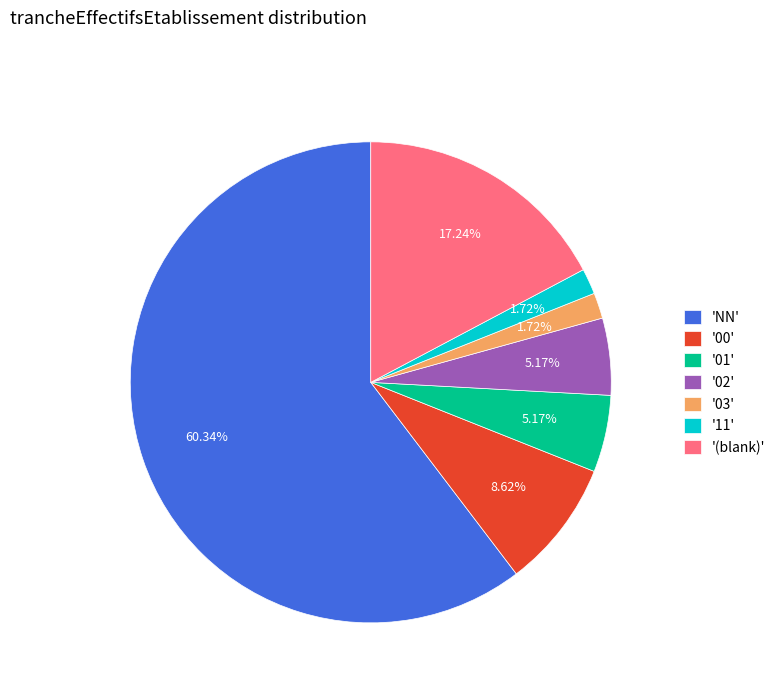

Is the sum of '02' and '(blank)' greater than half?

No